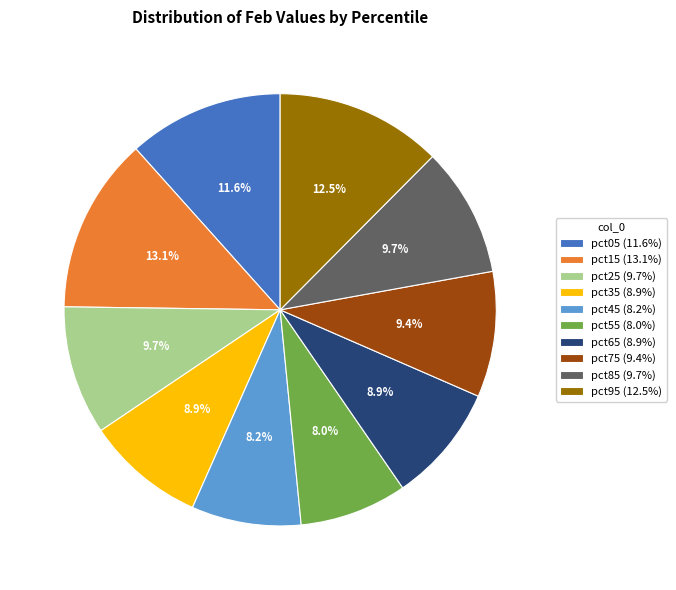

Is it true that pct15 is 13% of the pie?

True